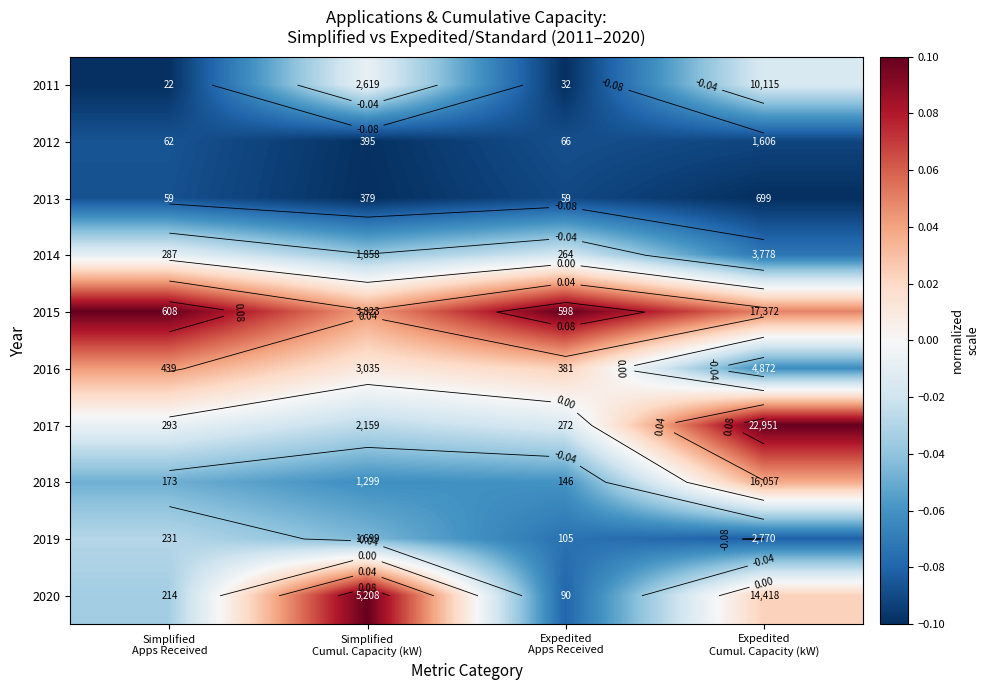

How many data points in 2016 are above 0?

3